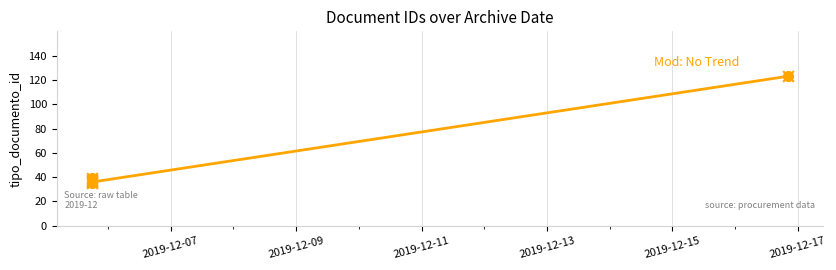

What is the ratio of the value at 2019-12-17 to the value at 2019-12-15?

3.4